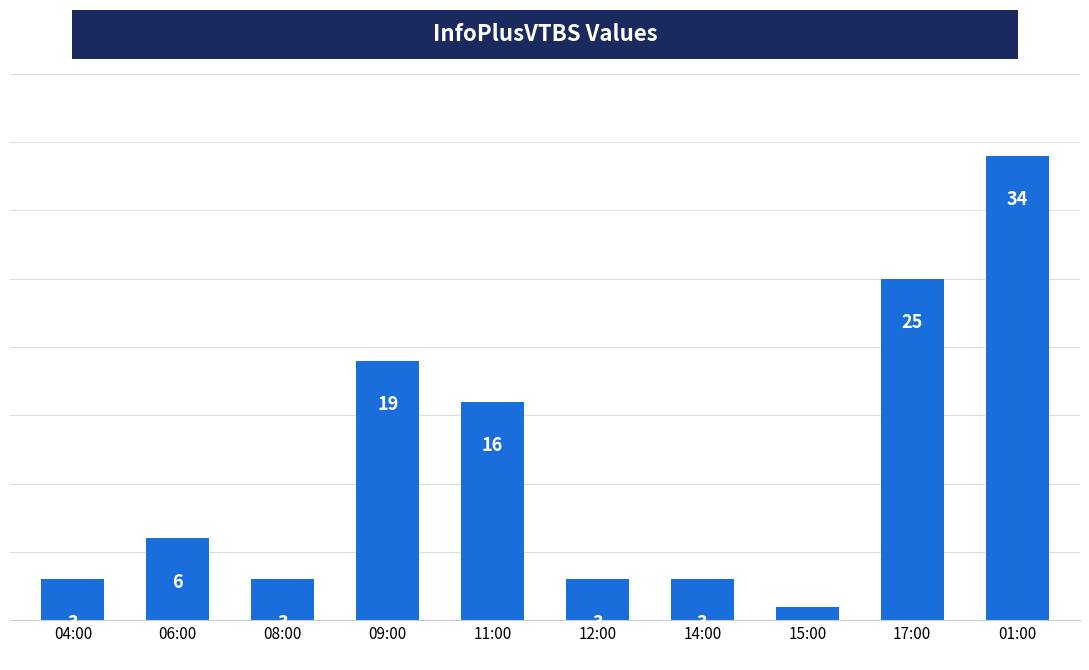

What is the change in value from 17:00 to 01:00?

+9